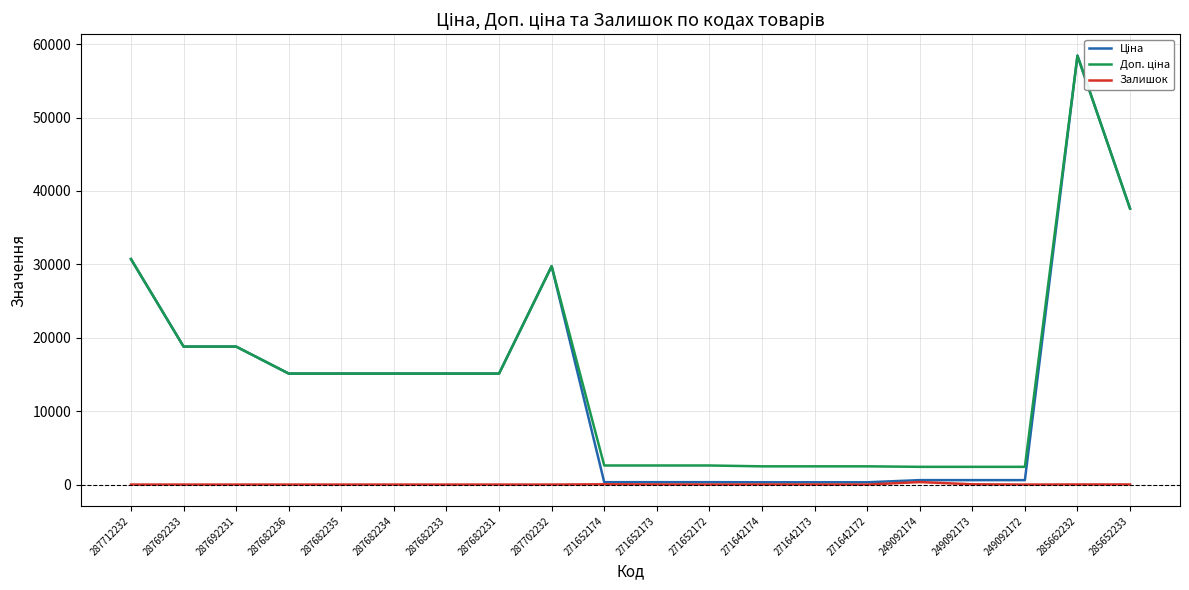

Between 287682233 and 249092172, which series saw the biggest shift?

Ціна